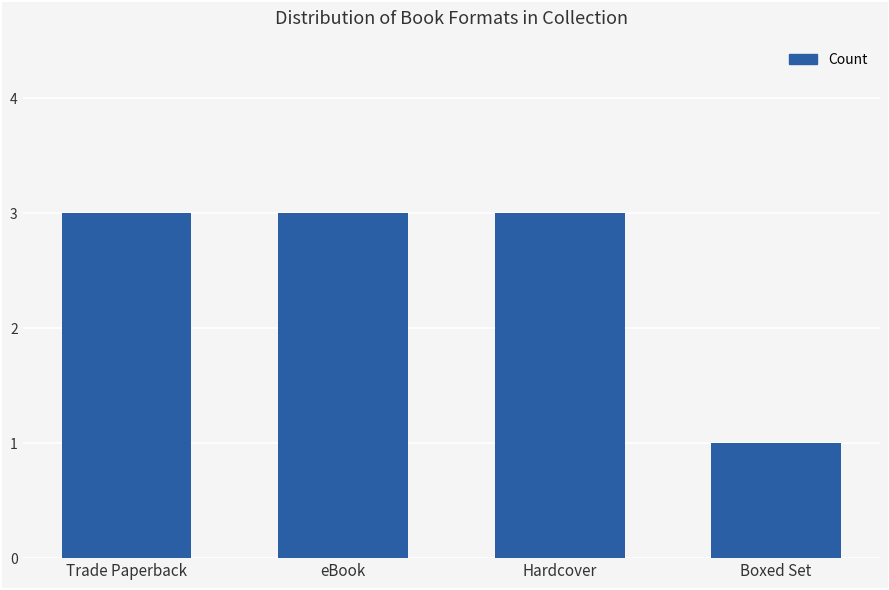

What is the sum of all values?

10